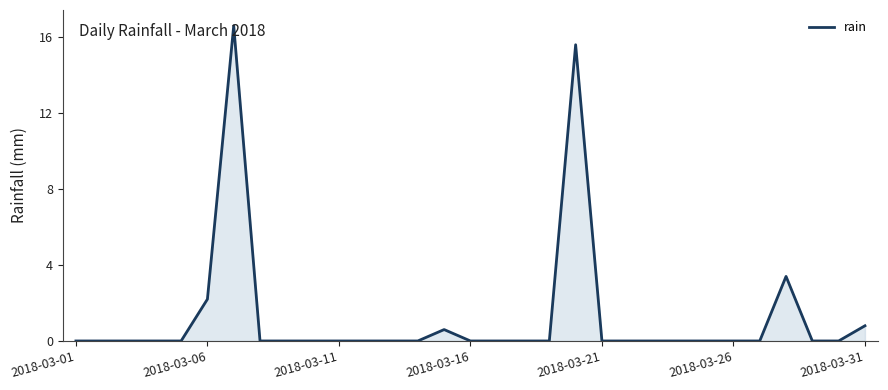

What is the maximum value shown in the chart?

16.6